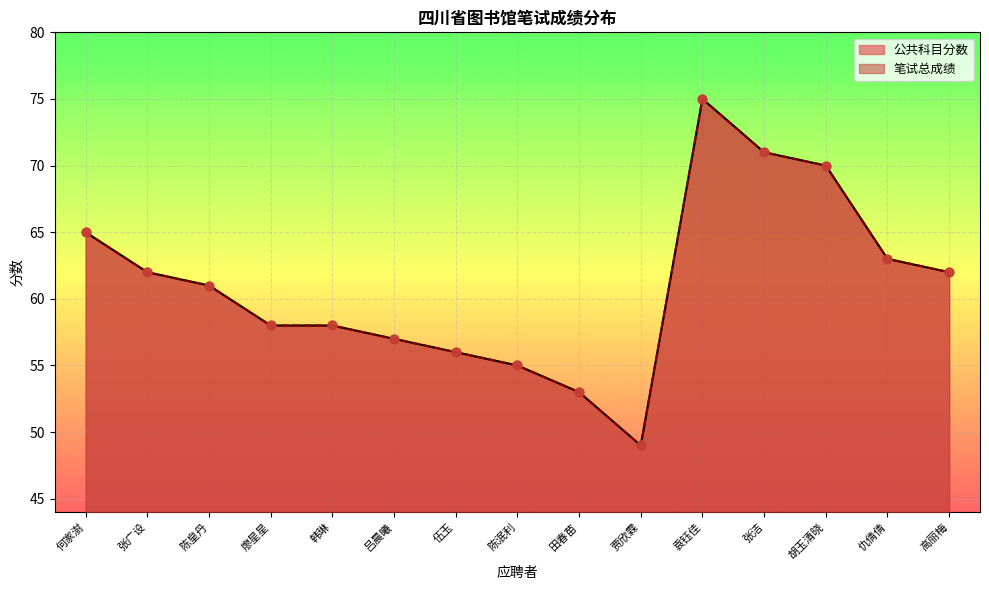

Which series contains the lowest Y value?

公共科目分数